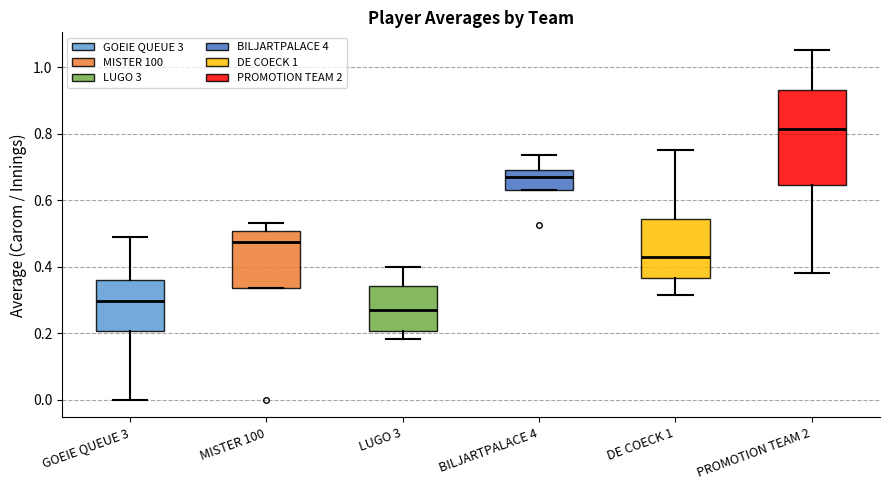

Comparing the boxes themselves (not the whiskers), which one is the tallest?

PROMOTION TEAM 2